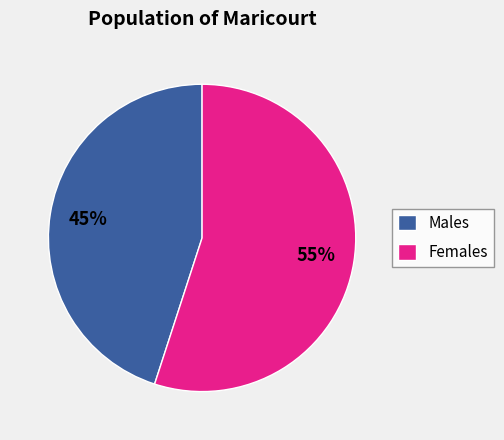

To the nearest percent, what is the combined percentage of Males and Females?

100%